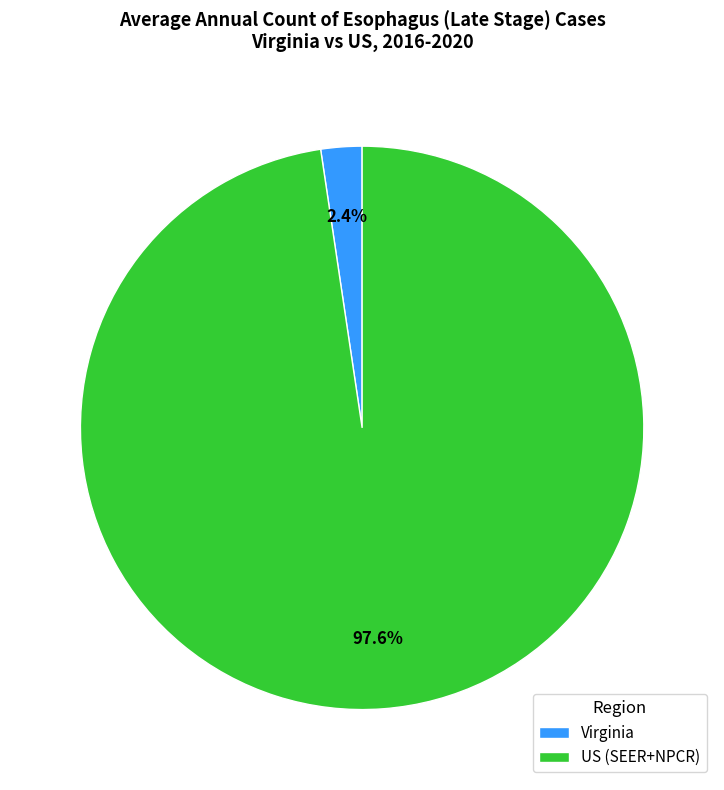

What portion of the pie excludes US (SEER+NPCR)?

2.4%